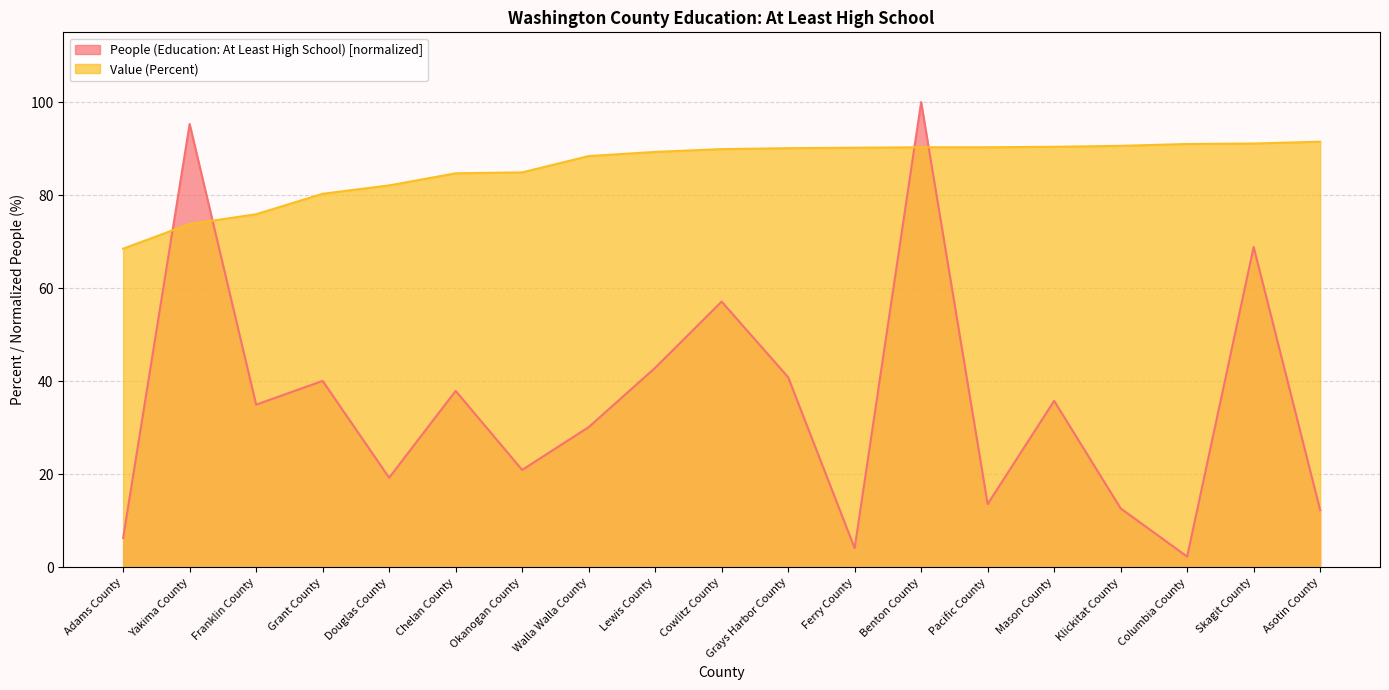

Rank the series by their average value, from highest to lowest.

Value (Percent), People (Education: At Least High School) [normalized]